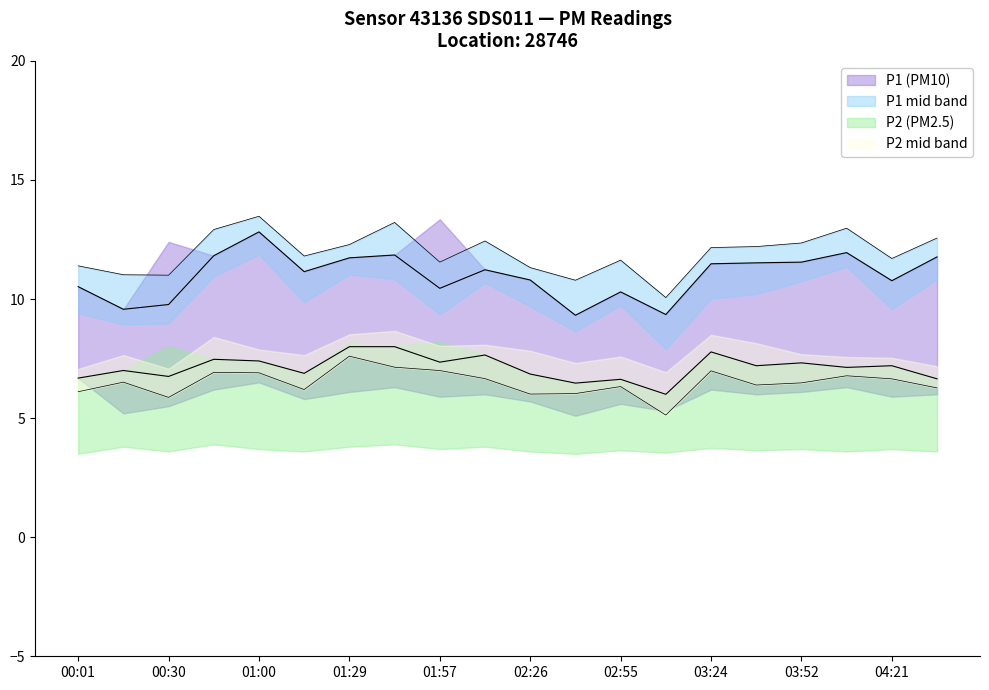

Is it true that P2 equals 6.6 at 02:55?

True